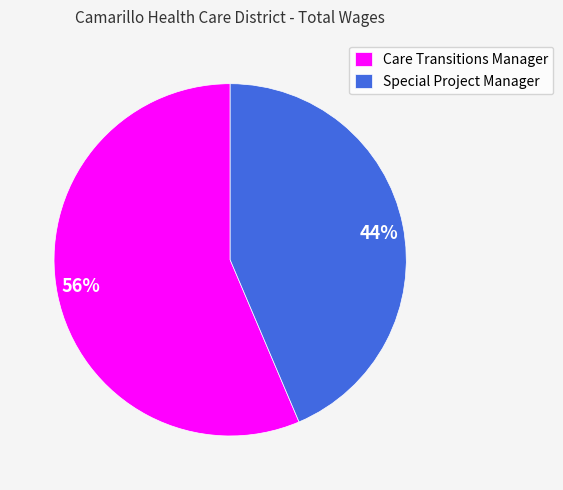

What is the smallest slice in the pie chart?

Special Project Manager